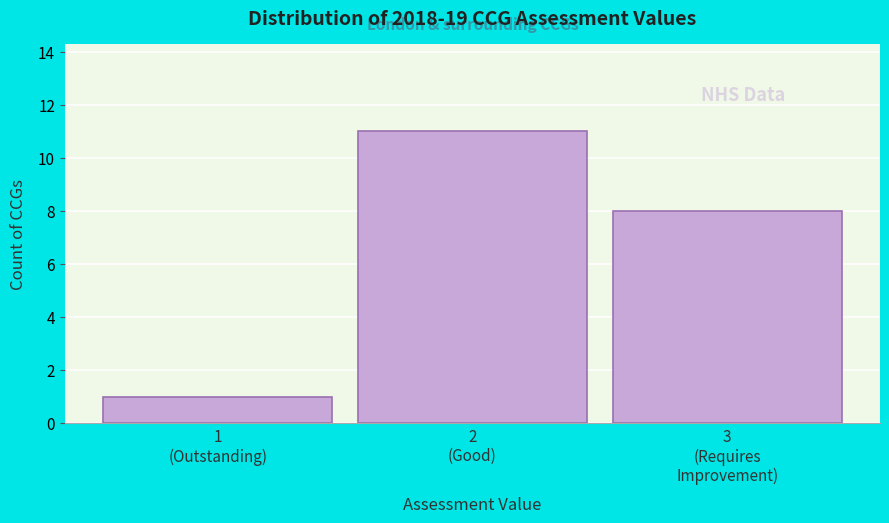

Reading left to right, list all the values displayed in this chart.

1	11	8